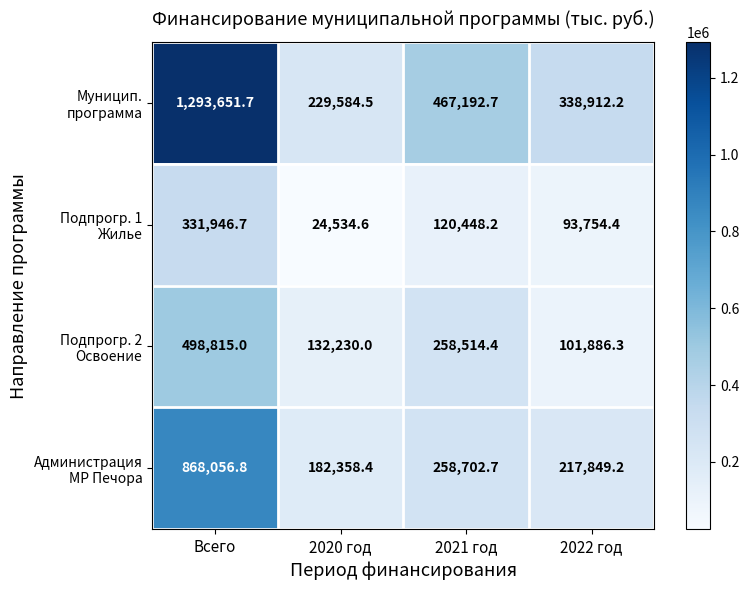

At which category is the sum across all series the highest?

Всего